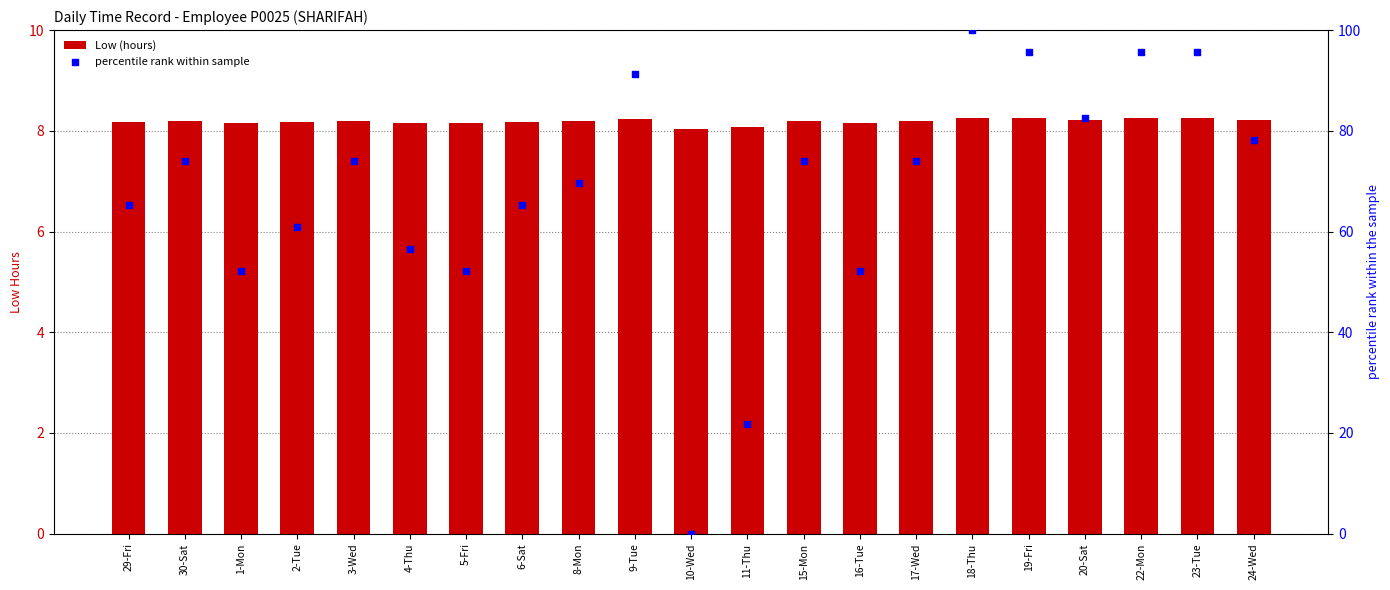

What are all the series names shown in the legend?

Low (hours), percentile rank within sample